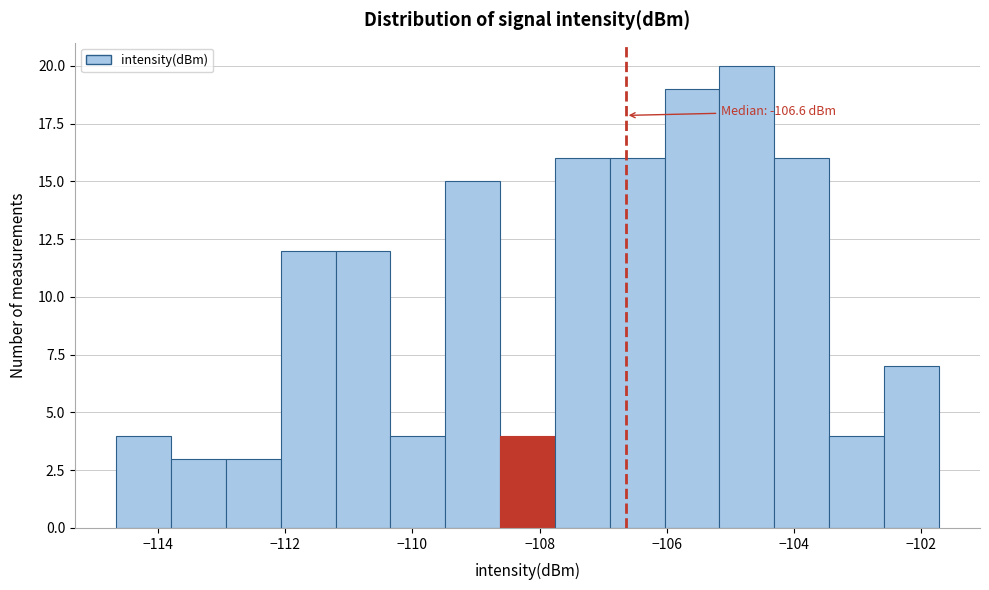

Over which range of the x-axis is the bar tallest?

-105.2 to -104.4